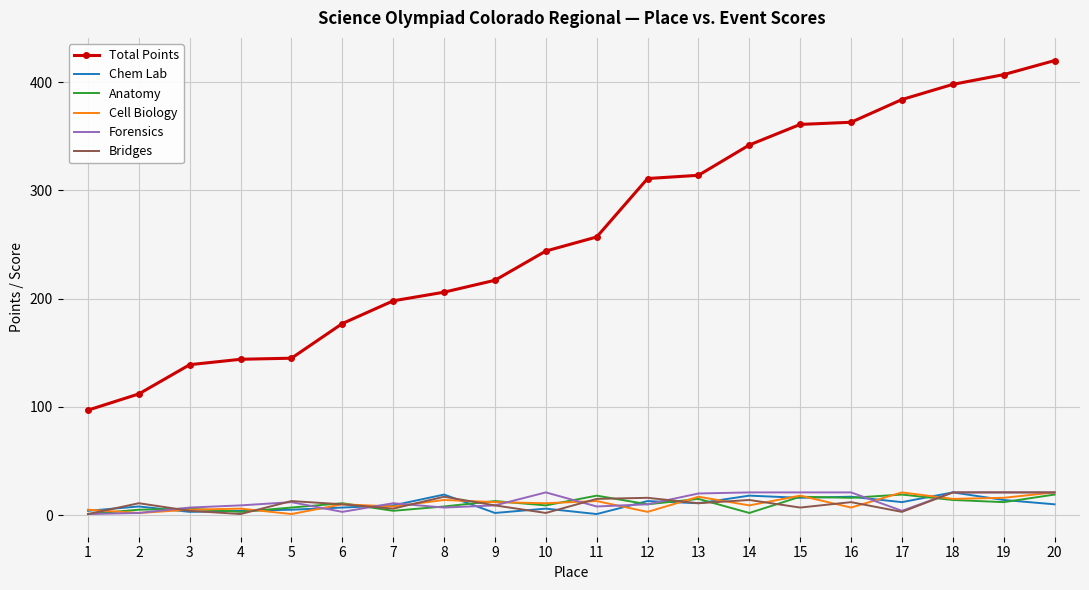

What are all the series names shown in the legend?

Total Points, Chem Lab, Anatomy, Cell Biology, Forensics, Bridges